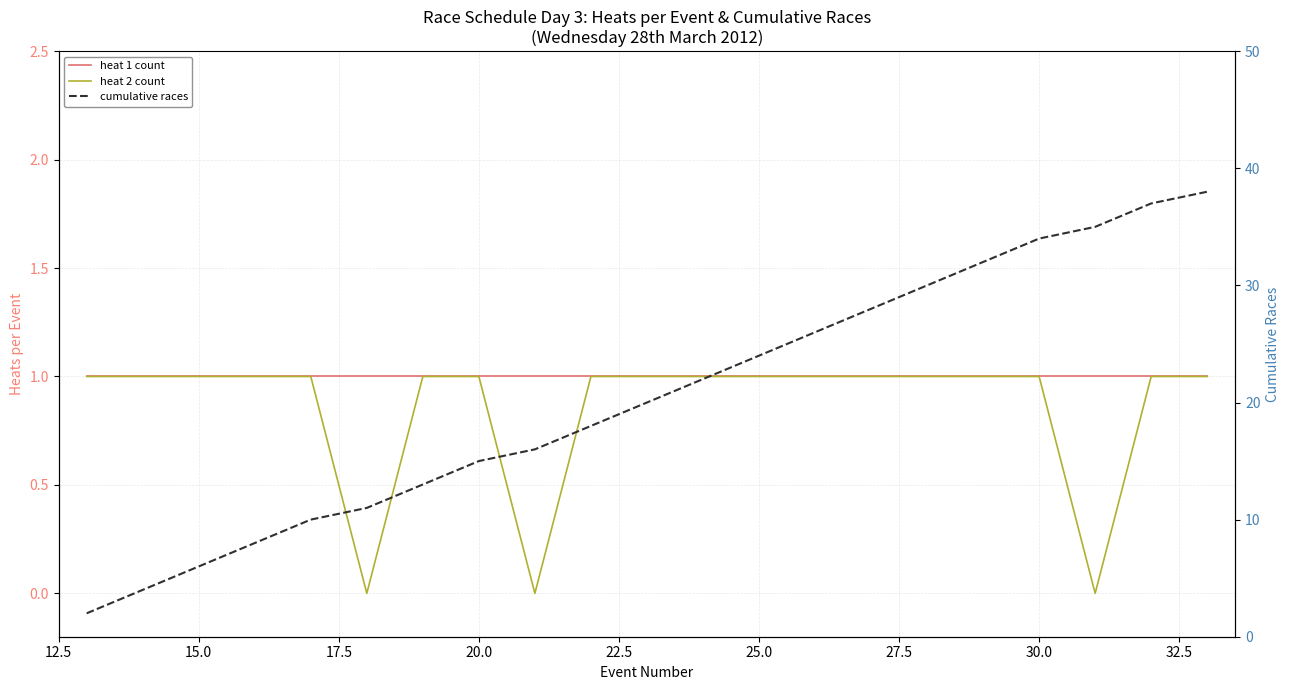

What is the sum of all heat 1 count values?

21